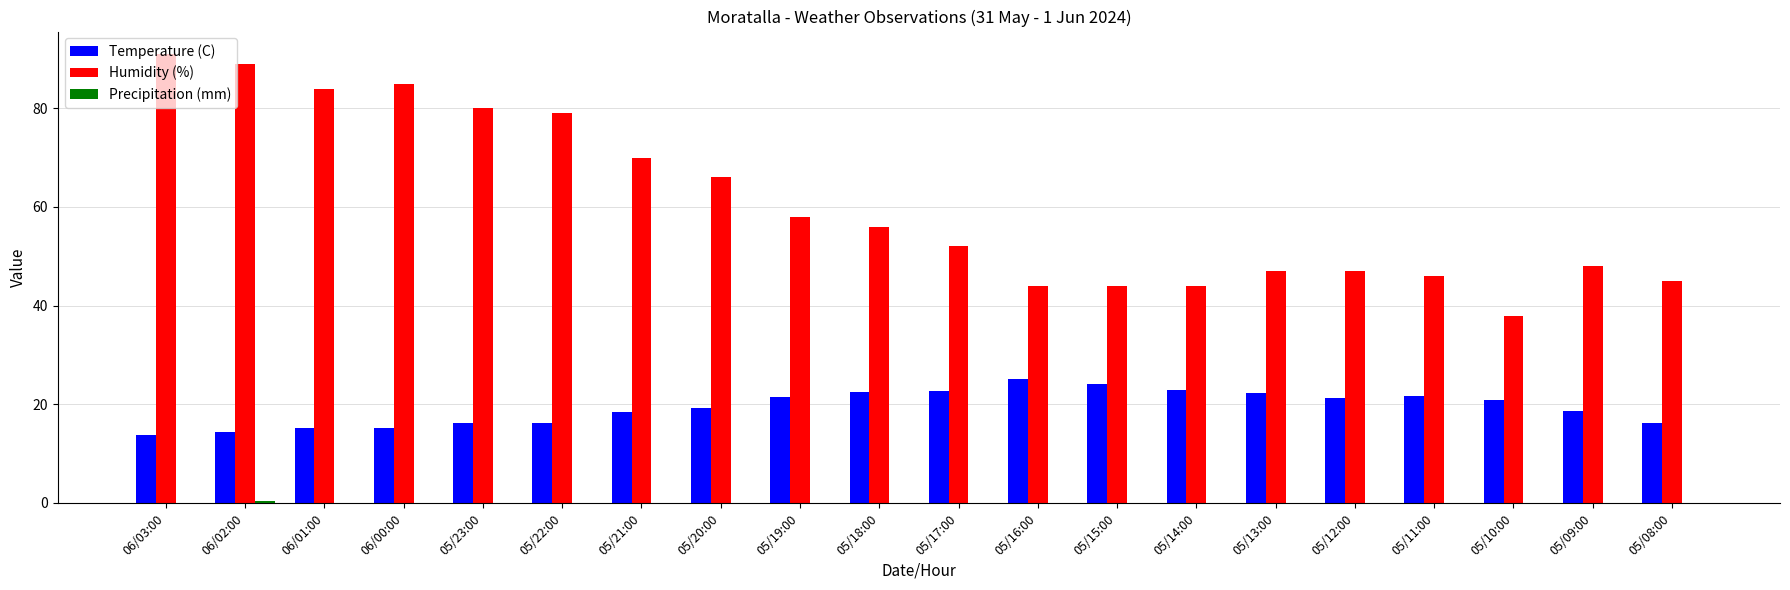

The value of Temperature (C) at 05/19:00 is 21.5. True or false?

True